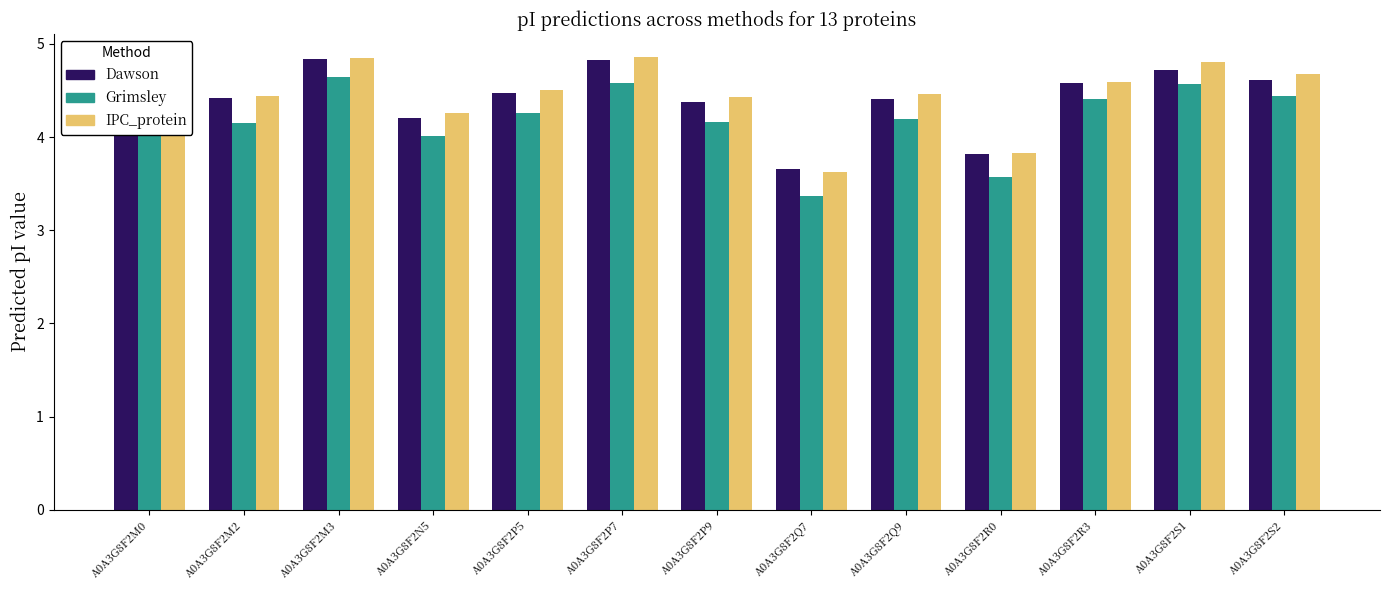

What is the difference between the highest and lowest values at A0A3G8F2M2?

0.3